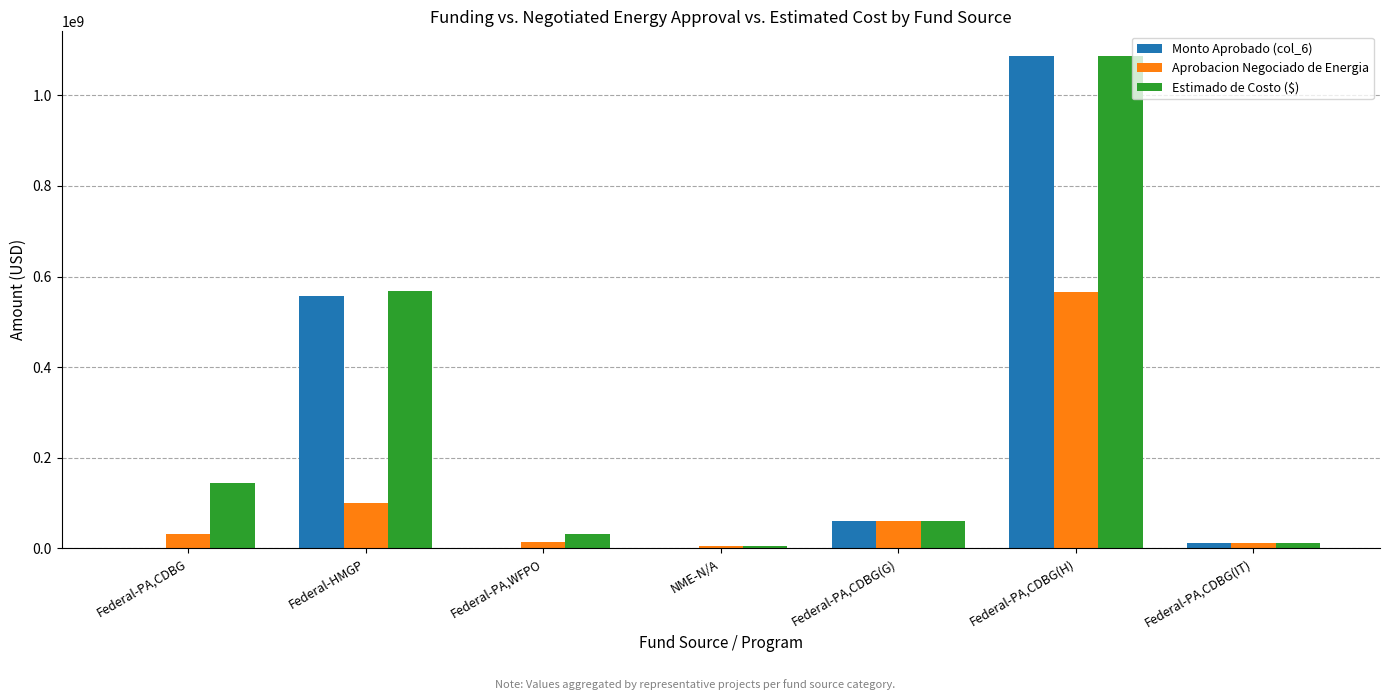

At which label does Estimado de Costo ($) reach its peak?

Federal-PA,CDBG(H)